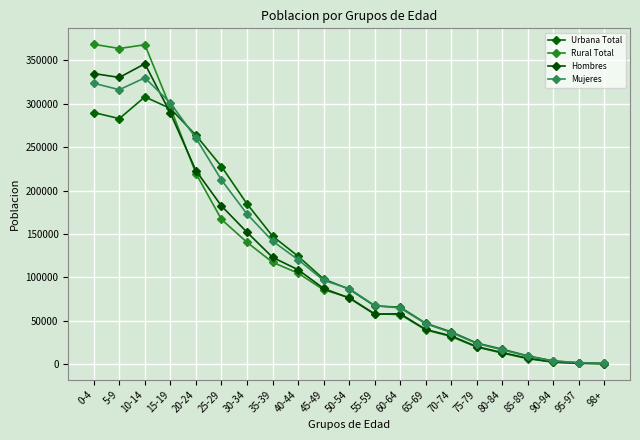

Rank the series at 70-74 from highest to lowest value.

Urbana Total, Mujeres, Hombres, Rural Total